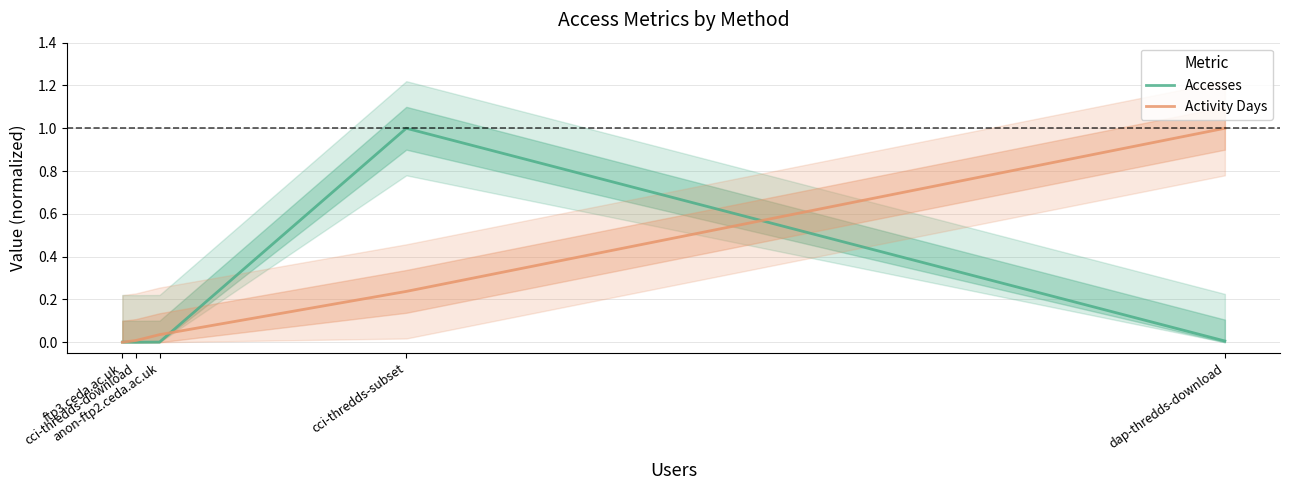

Which series changed the most between ftp3.ceda.ac.uk and cci-thredds-download?

Activity Days